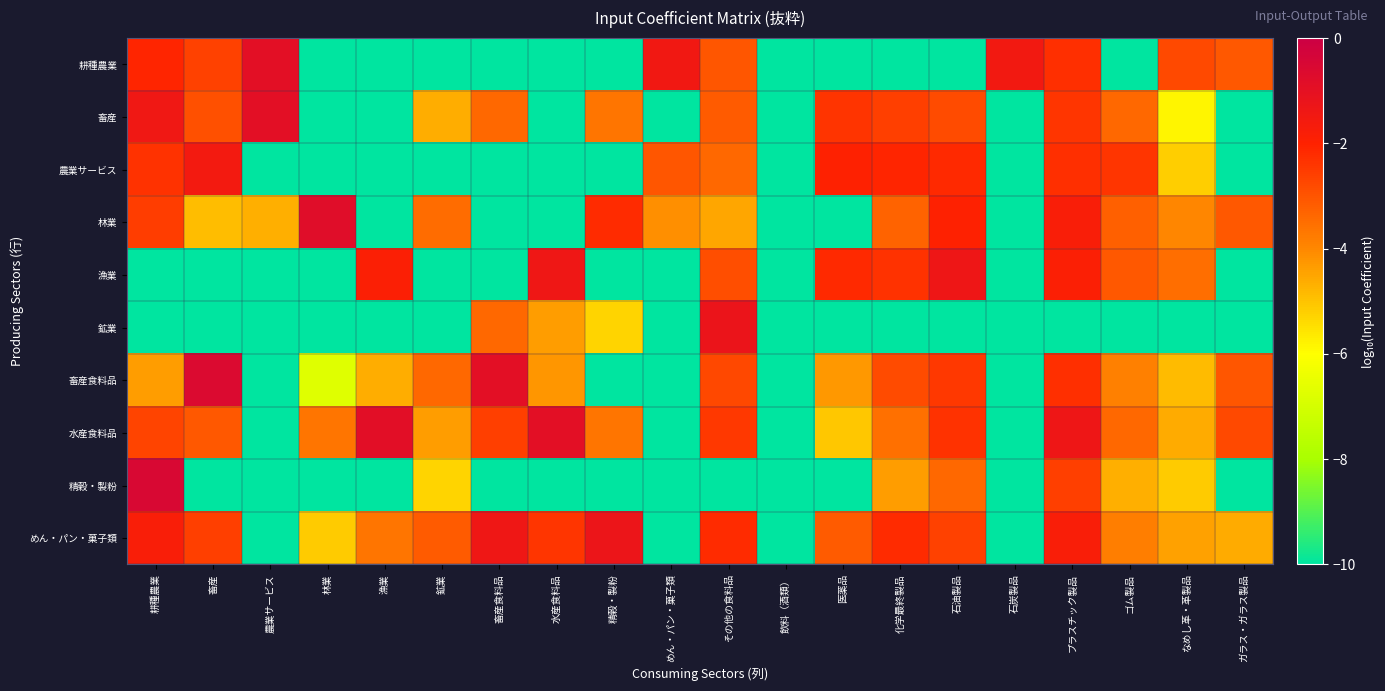

What is the difference between the highest and lowest values at 石油製品?

8.7